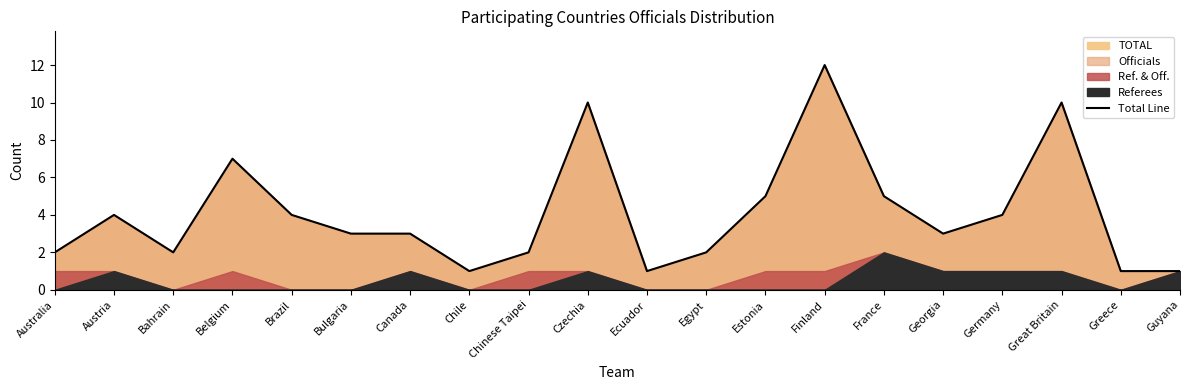

Count the number of values greater than 3.

9